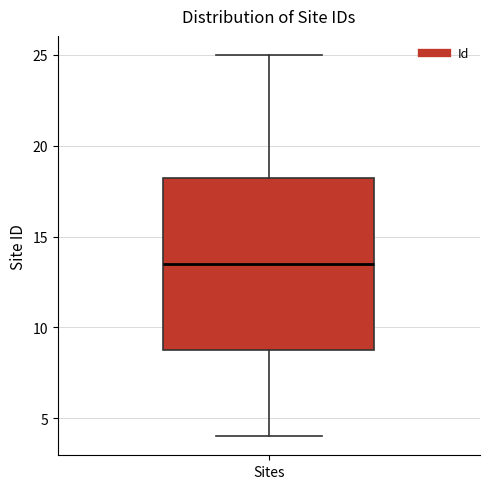

Transcribe this box plot: give where the median line is, the range the box spans, and where the two whiskers end, as read against the y-axis. The values are not printed on the chart, so give them approximately, as read against the axis.

median 13.5, box 9.0 to 18.5, whiskers 4.0 to 25.0